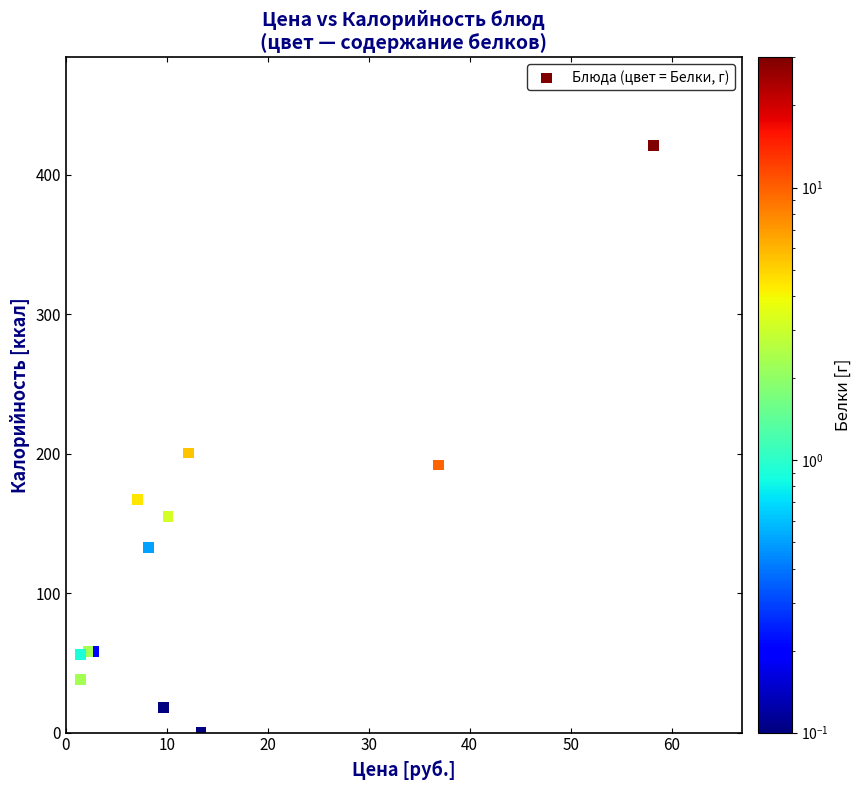

What Y value in the scatter plot is closest to 210?

200.5